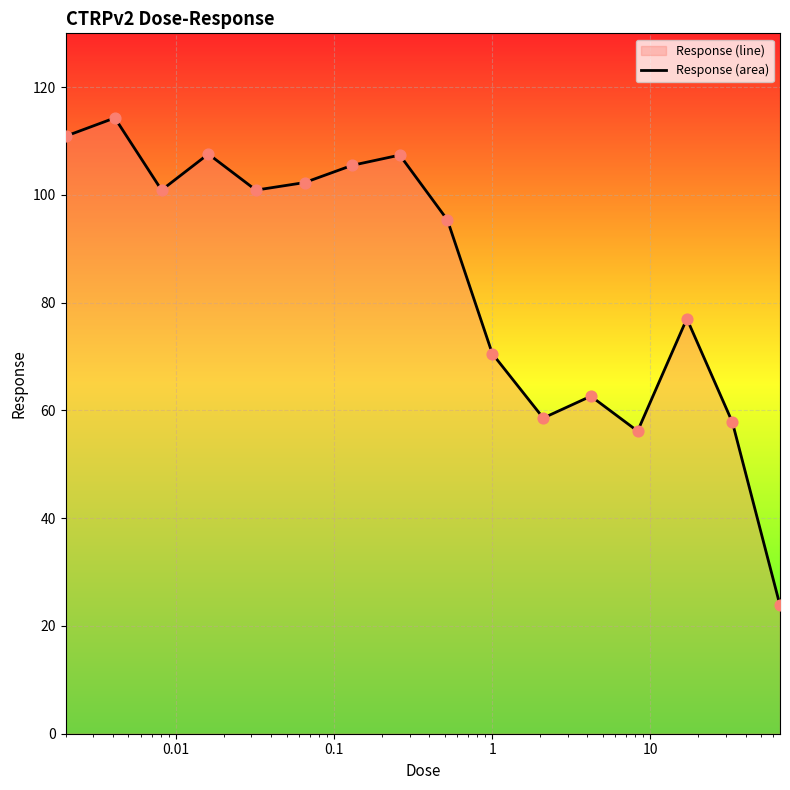

What is the smallest value displayed?

23.8